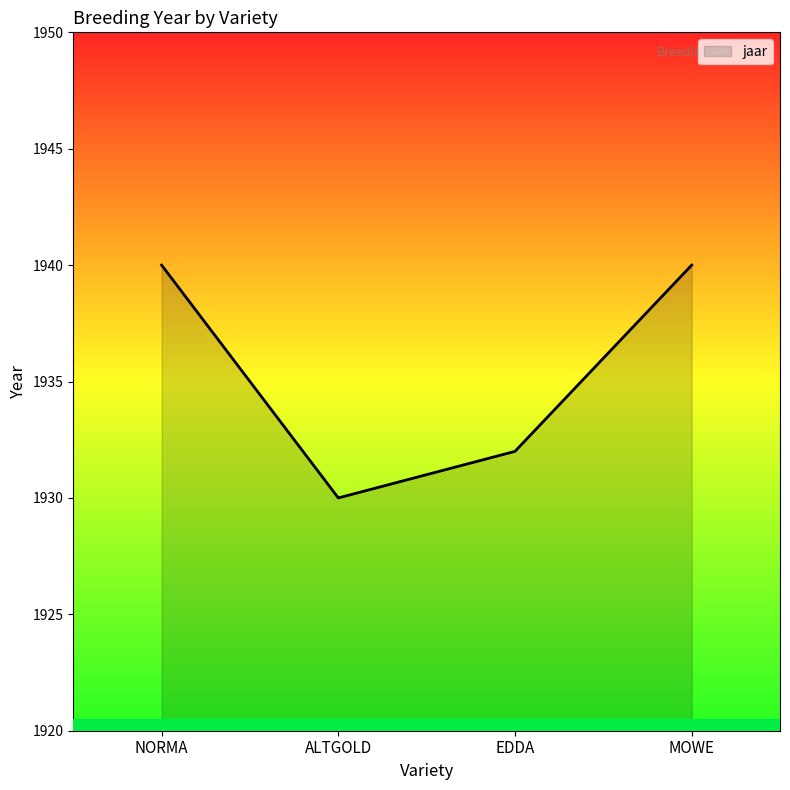

What is the maximum value shown in the chart?

1940